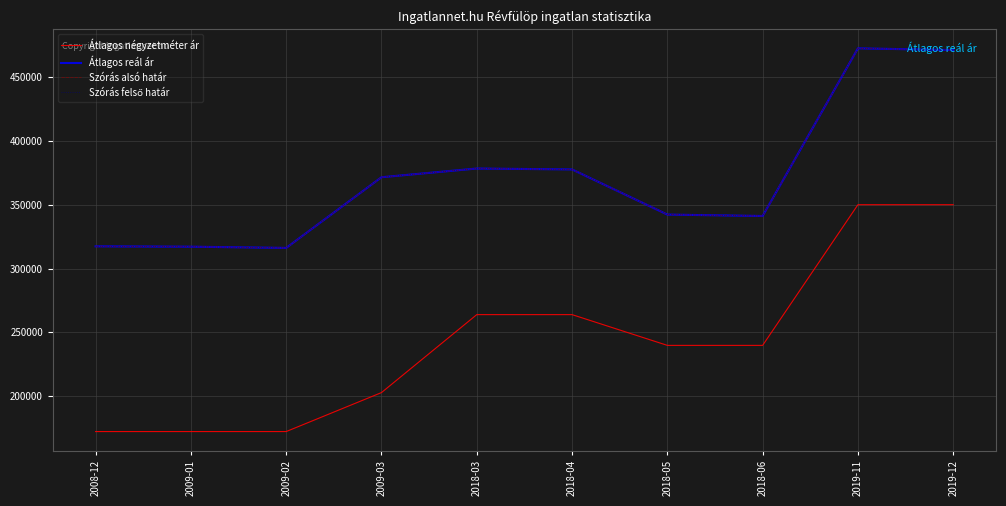

Does the chart display data point markers on the line(s)?

No